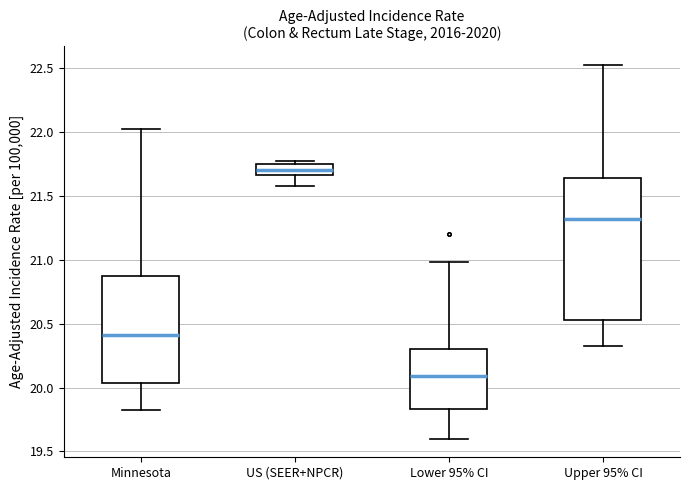

Reading left to right, read every box against the y-axis: the position of its median line, the range the box covers, and the ends of its whiskers. The values are not printed on the chart, so give them approximately, as read against the axis.

Minnesota: median 20.40, box 20.05 to 20.85, whiskers 19.85 to 22.05
US (SEER+NPCR): median 21.70, box 21.65 to 21.75, whiskers 21.60 to 21.80
Lower 95% CI: median 20.10, box 19.85 to 20.30, whiskers 19.60 to 21.00
Upper 95% CI: median 21.30, box 20.55 to 21.65, whiskers 20.35 to 22.55